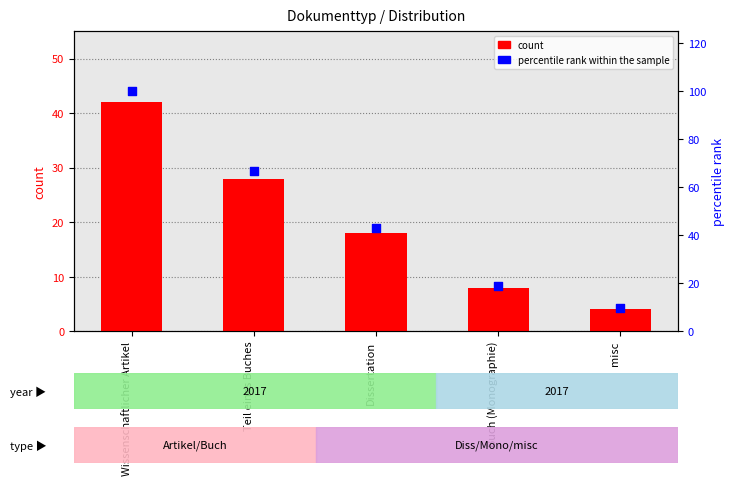

Which series reaches the minimum Y coordinate?

count